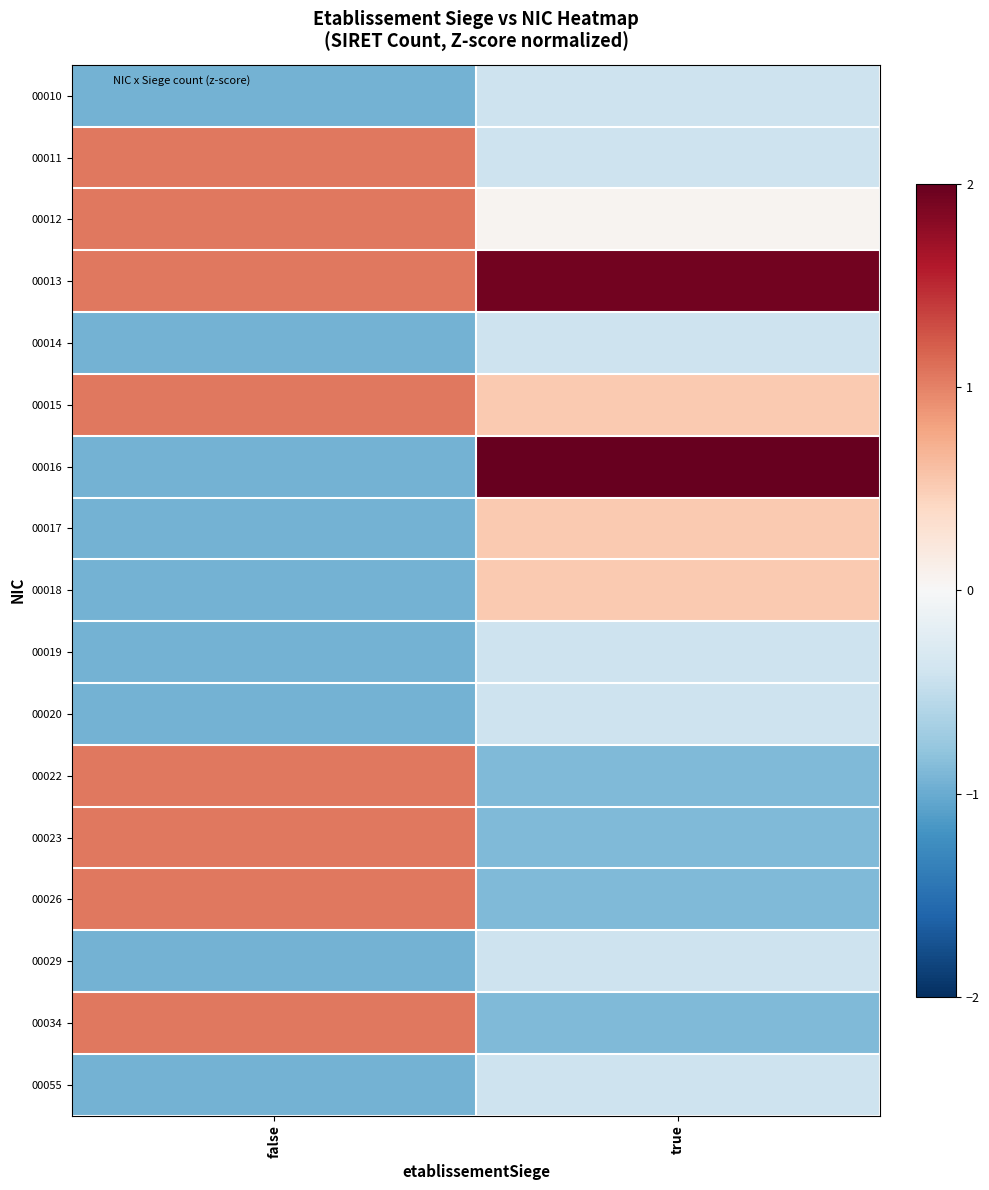

Count the number of categories in the chart.

2